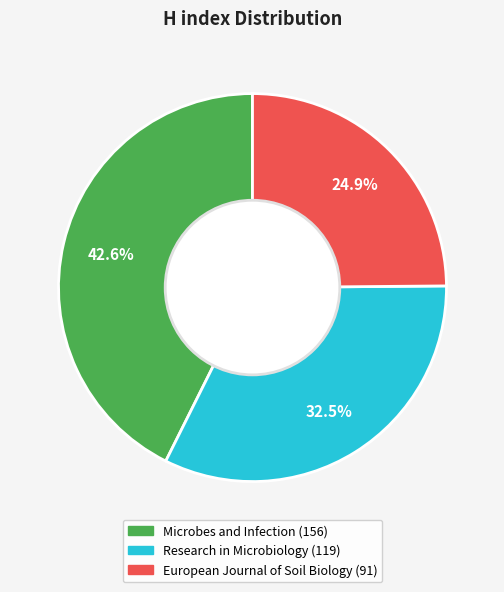

To the nearest percent, what is the difference between the largest and smallest slice percentages?

18%